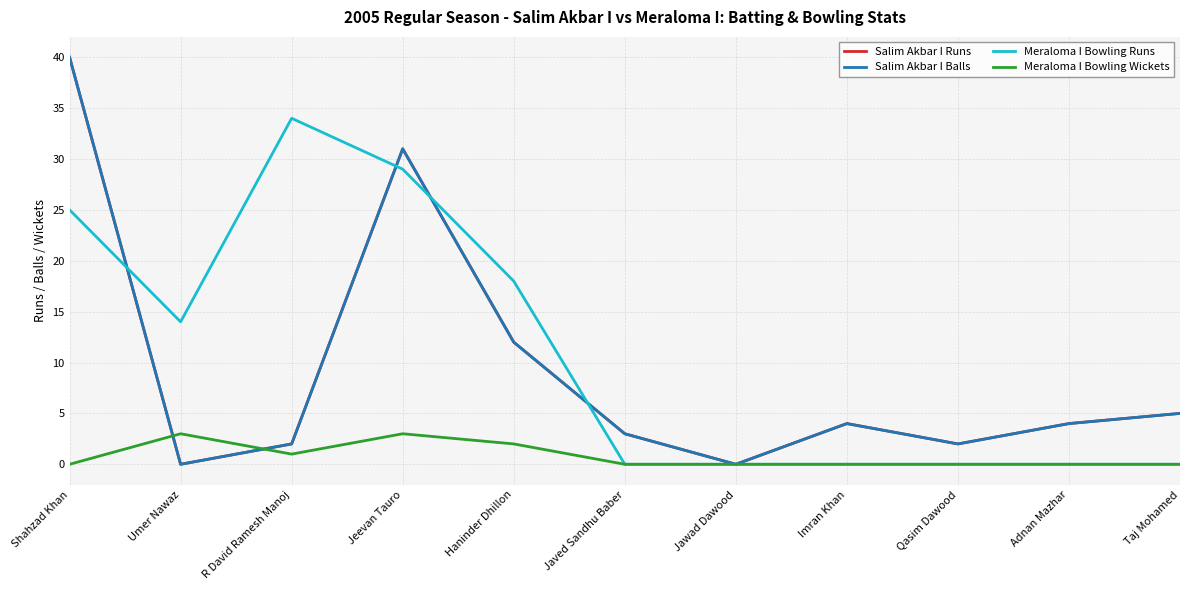

Does the chart display data point markers on the line(s)?

No